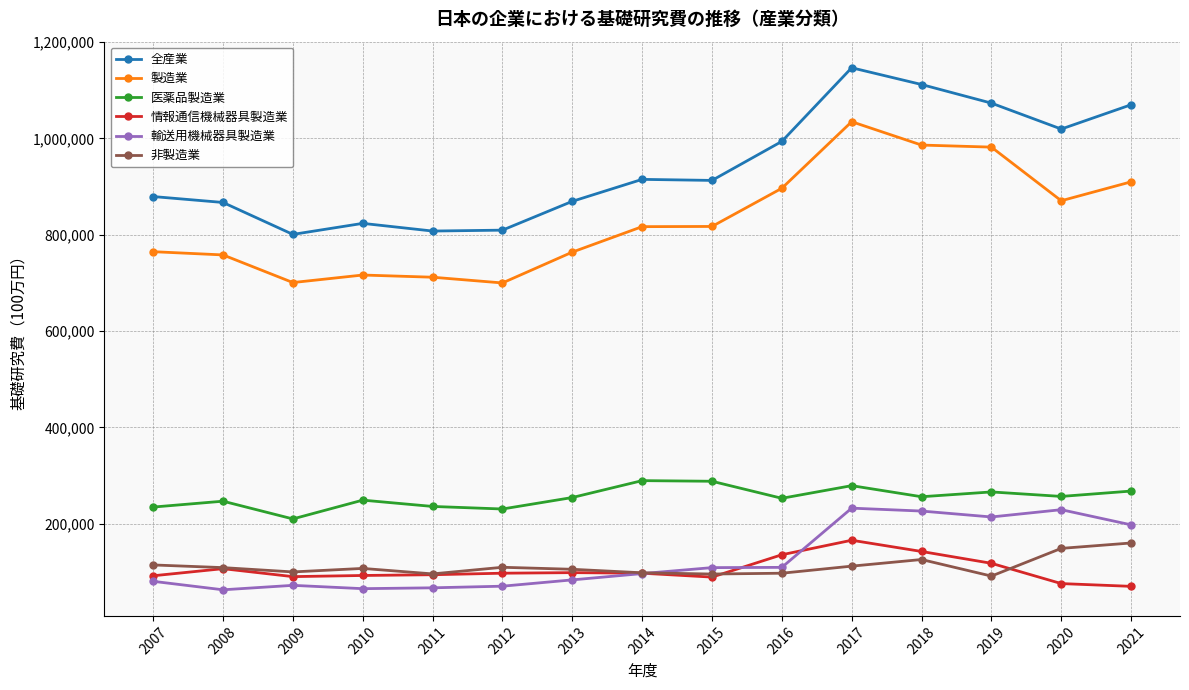

Which category has the highest value in the 情報通信機械器具製造業 series?

2017